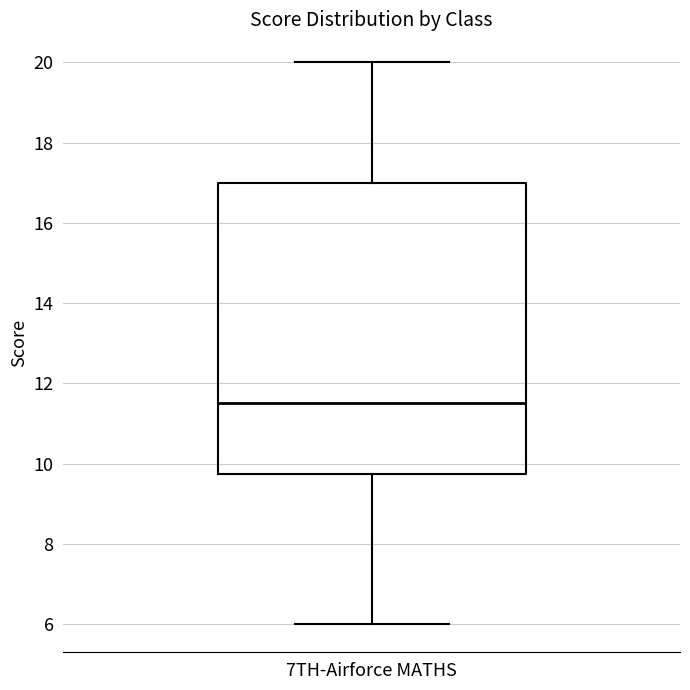

Where does the upper whisker of the box for 7TH-Airforce MATHS end on the y-axis? The values are not printed on the chart, so give them approximately, as read against the axis.

20.0